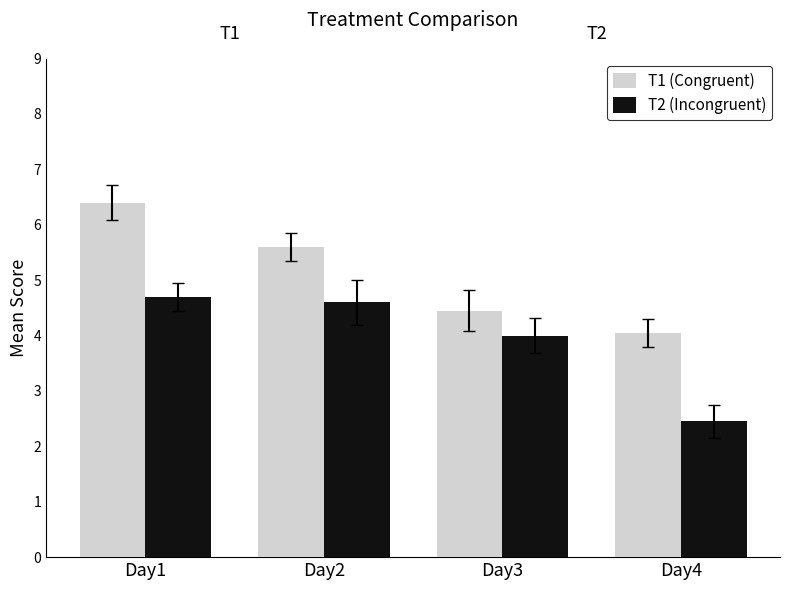

Are the bars grouped side by side (vs. stacked)?

Yes